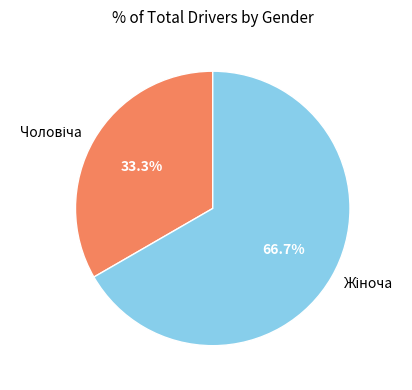

Is there a majority slice in this chart?

Yes